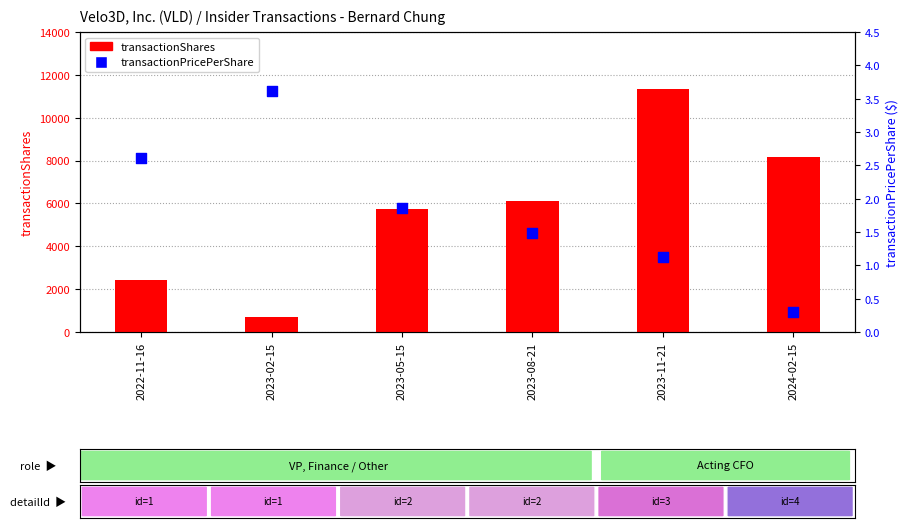

Which series has the largest total across all categories?

transactionShares